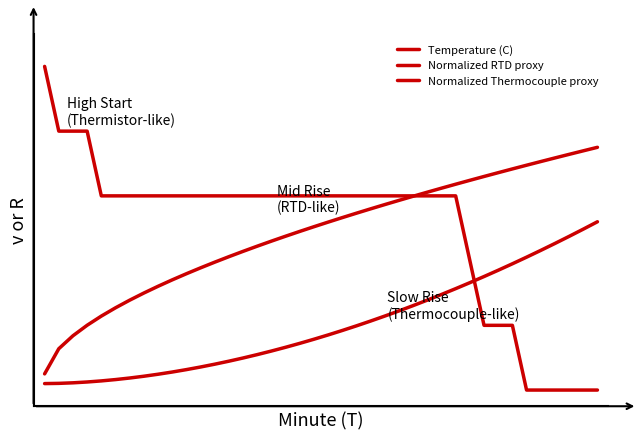

What is the value of the Temperature (C) point at the 9th from the left?

0.6